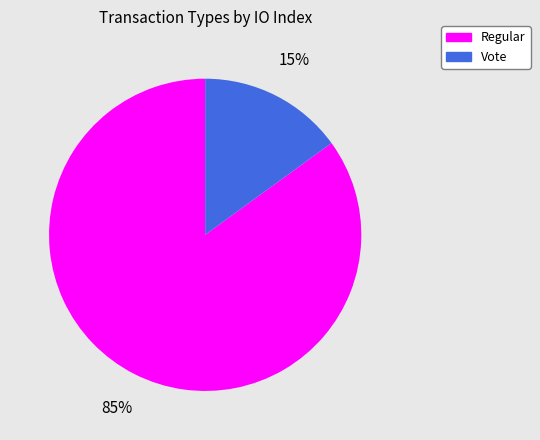

Rank the categories by value from highest to lowest.

Regular, Vote